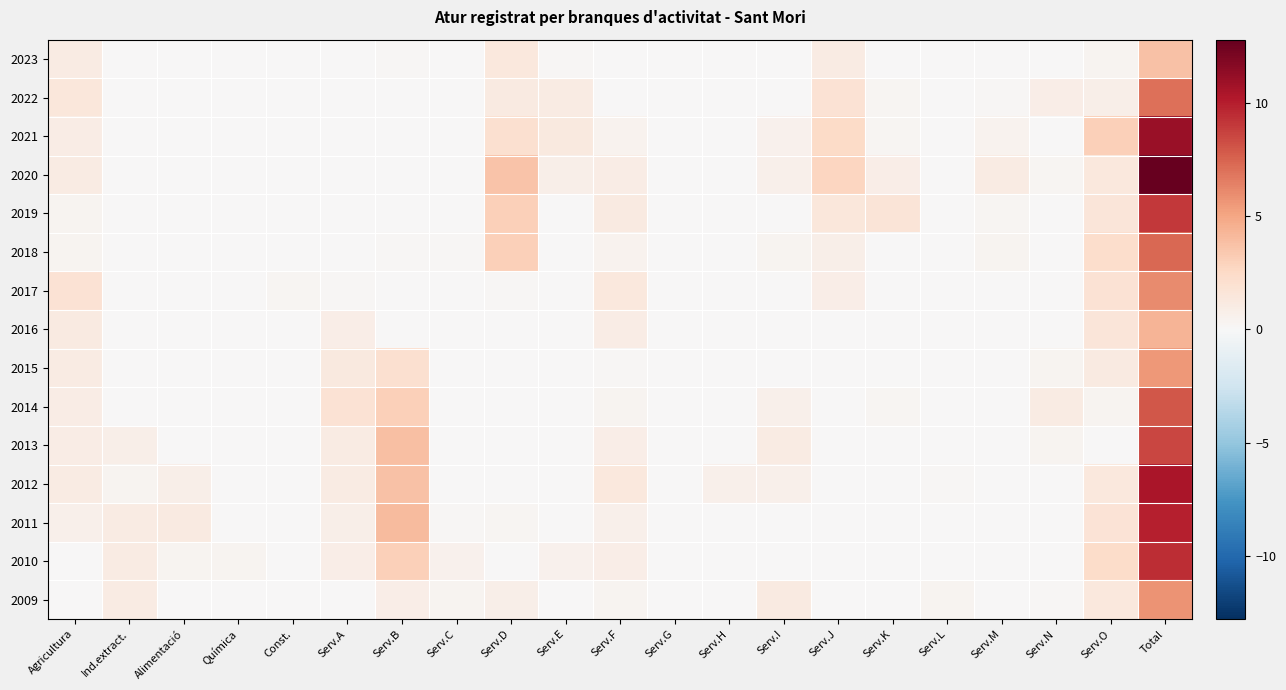

What is the spread (max minus min) of values at Serv.K?

1.6